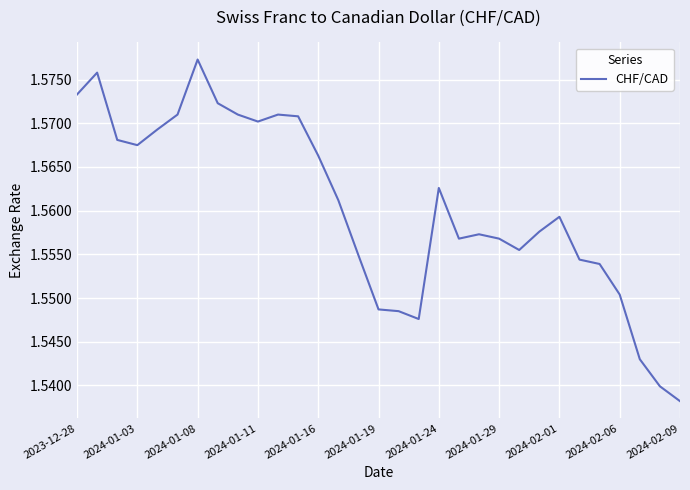

How many lines are shown in the chart?

1